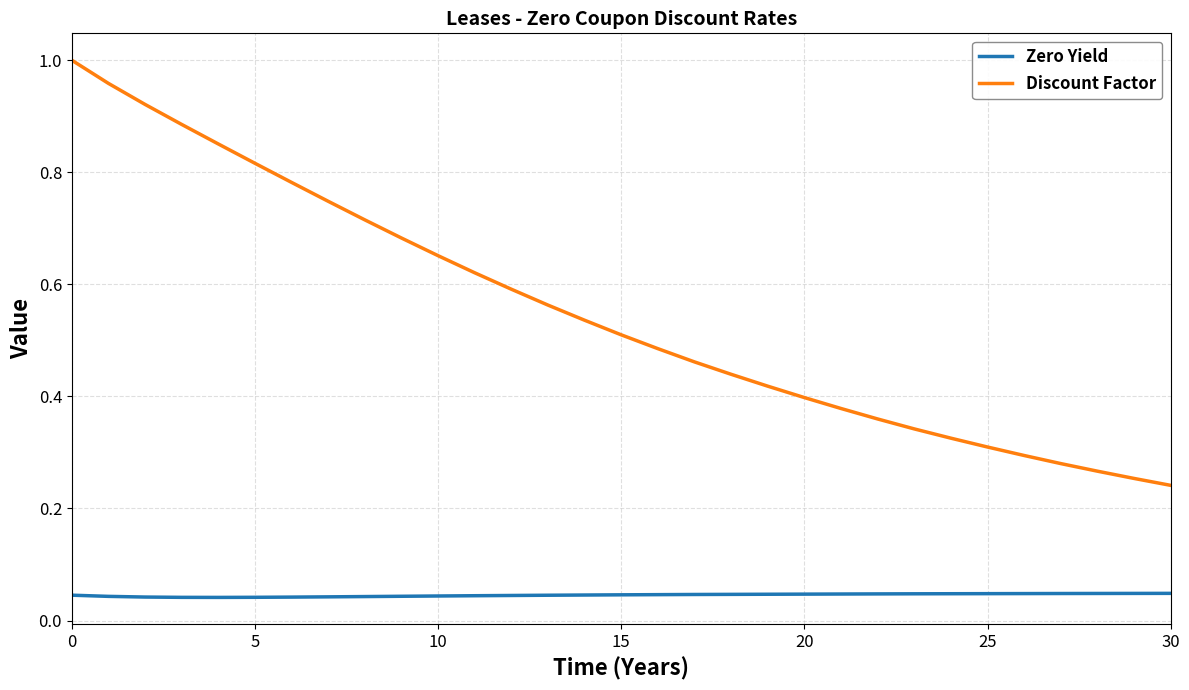

True or false: Zero Yield and Discount Factor cross at least once.

False